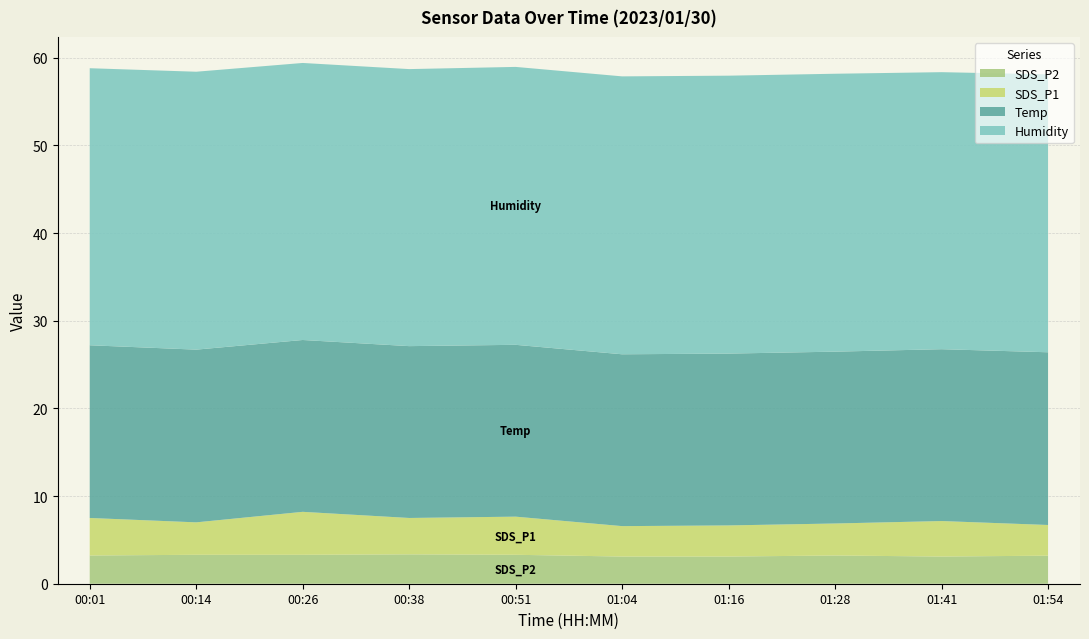

Reading left to right, transcribe all the data shown in this chart.

Temp: 00:01=19.7	00:14=19.7	00:26=19.6	00:38=19.6	00:51=19.6	01:04=19.6	01:16=19.6	01:28=19.6	01:41=19.6	01:54=19.7
Humidity: 00:01=31.6	00:14=31.7	00:26=31.6	00:38=31.6	00:51=31.7	01:04=31.7	01:16=31.7	01:28=31.7	01:41=31.6	01:54=31.7
SDS_P1: 00:01=4.3	00:14=3.7	00:26=4.9	00:38=4.2	00:51=4.3	01:04=3.5	01:16=3.5	01:28=3.6	01:41=4.0	01:54=3.5
SDS_P2: 00:01=3.2	00:14=3.3	00:26=3.3	00:38=3.4	00:51=3.3	01:04=3.1	01:16=3.1	01:28=3.2	01:41=3.1	01:54=3.2